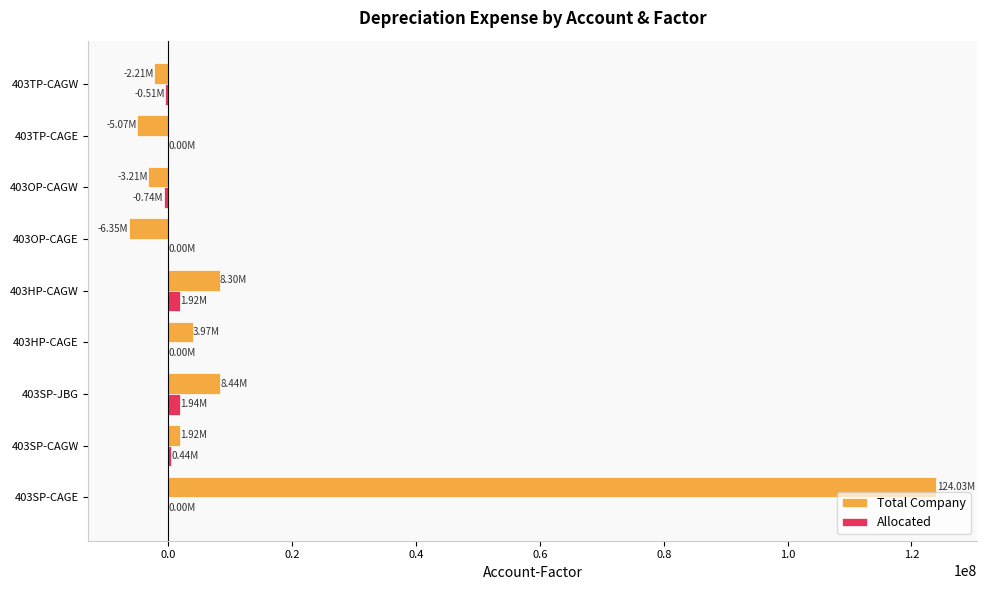

What are all the series names shown in the legend?

Total Company, Allocated